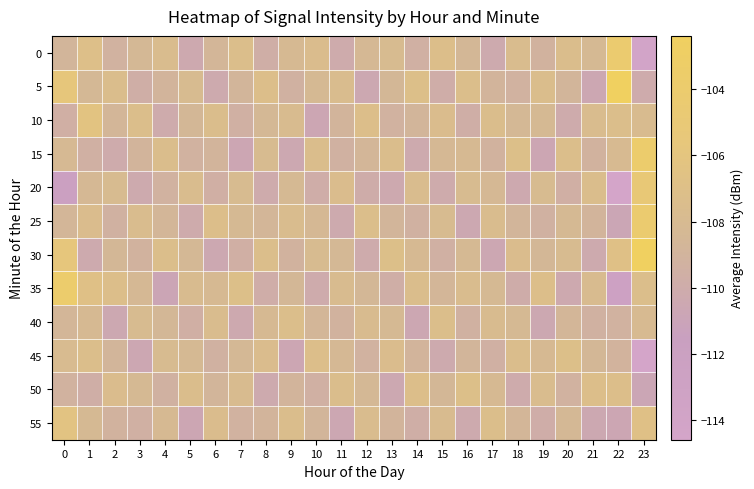

What is the smallest value displayed?

-114.6